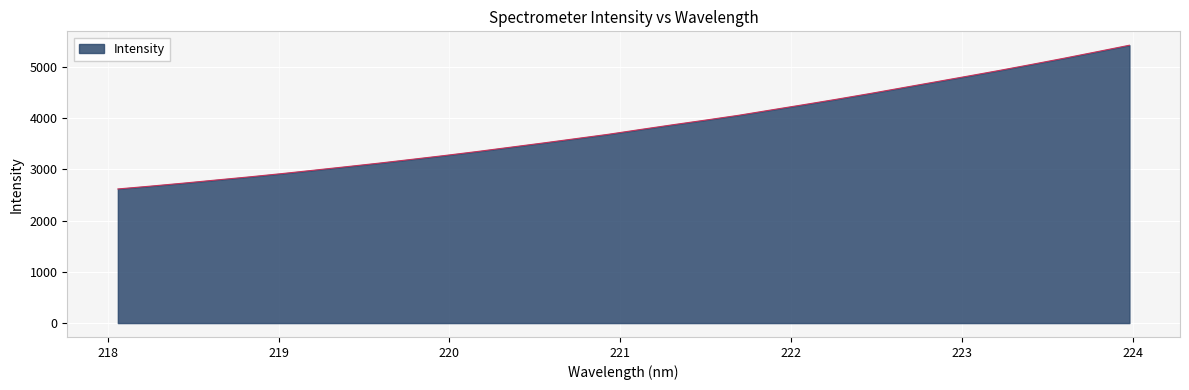

What is the smallest value displayed?

2615.2